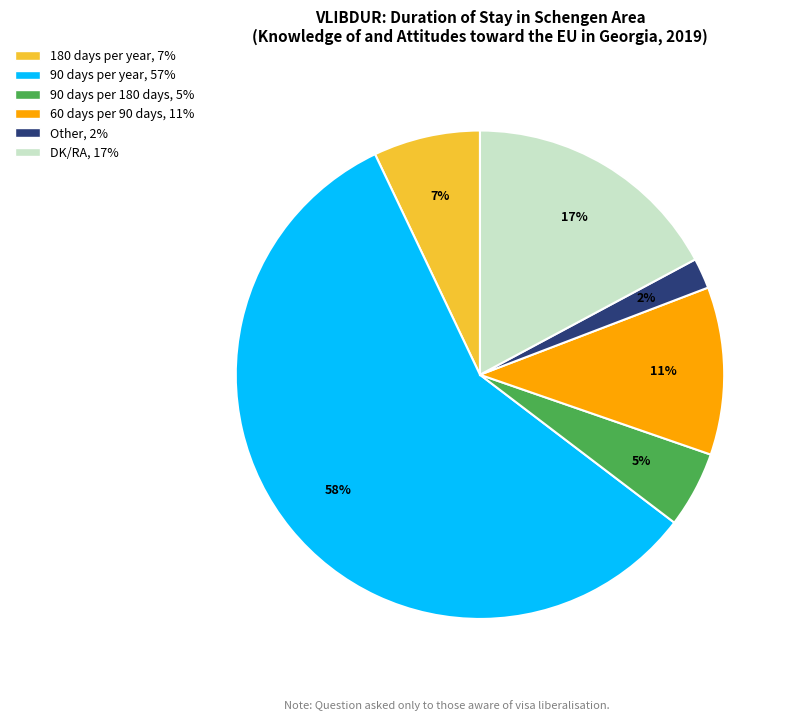

How many slices are in this pie chart?

6